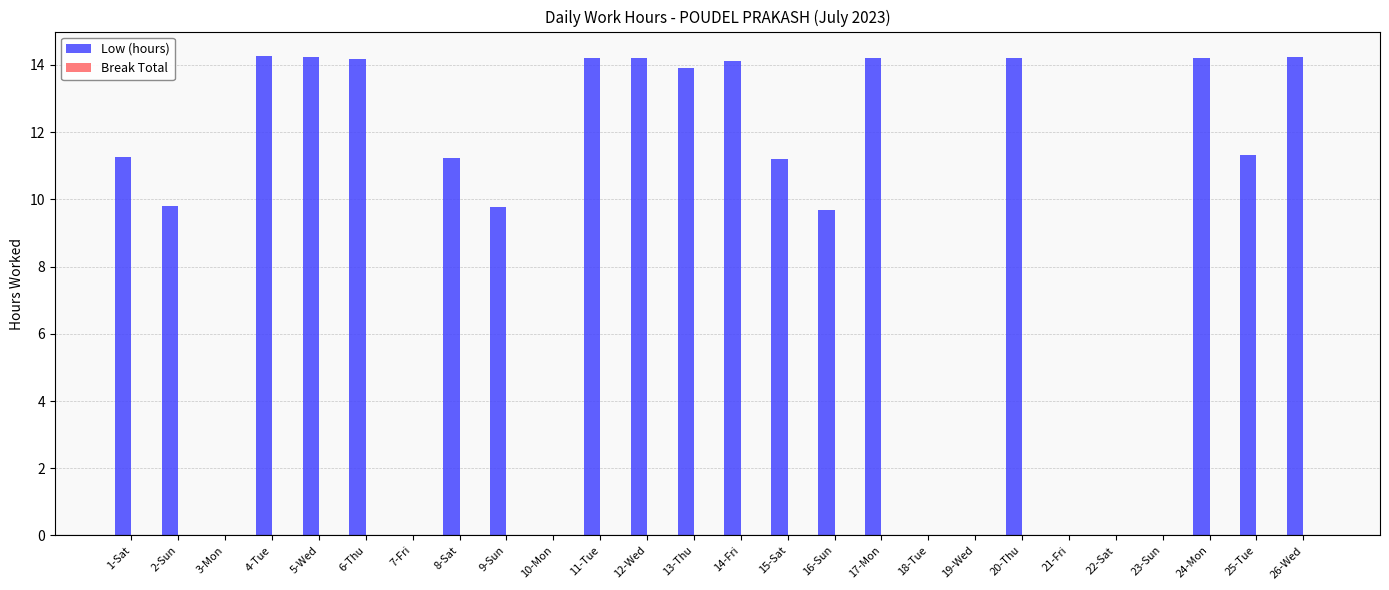

What is the maximum value shown in the chart?

14.3